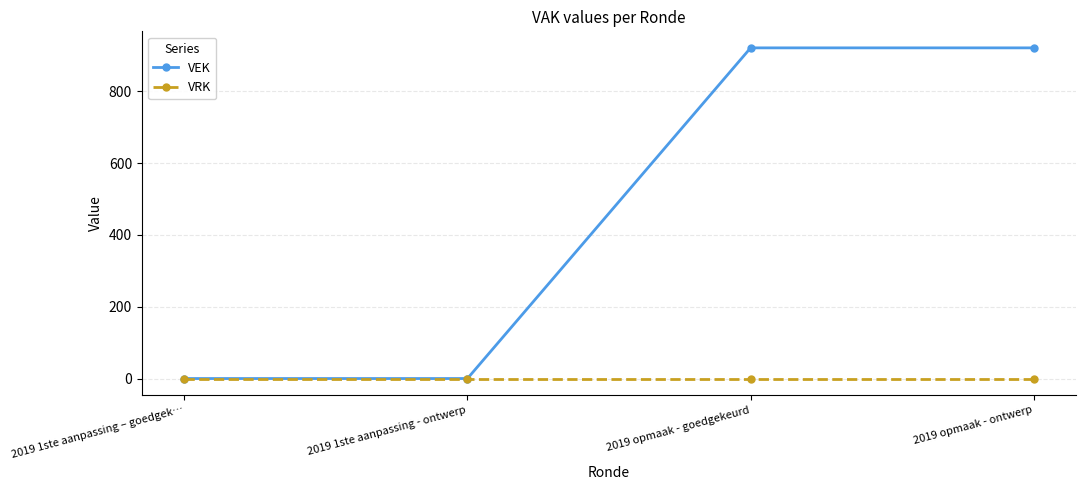

True or false: VEK has more than 1 points higher than both neighbors.

False